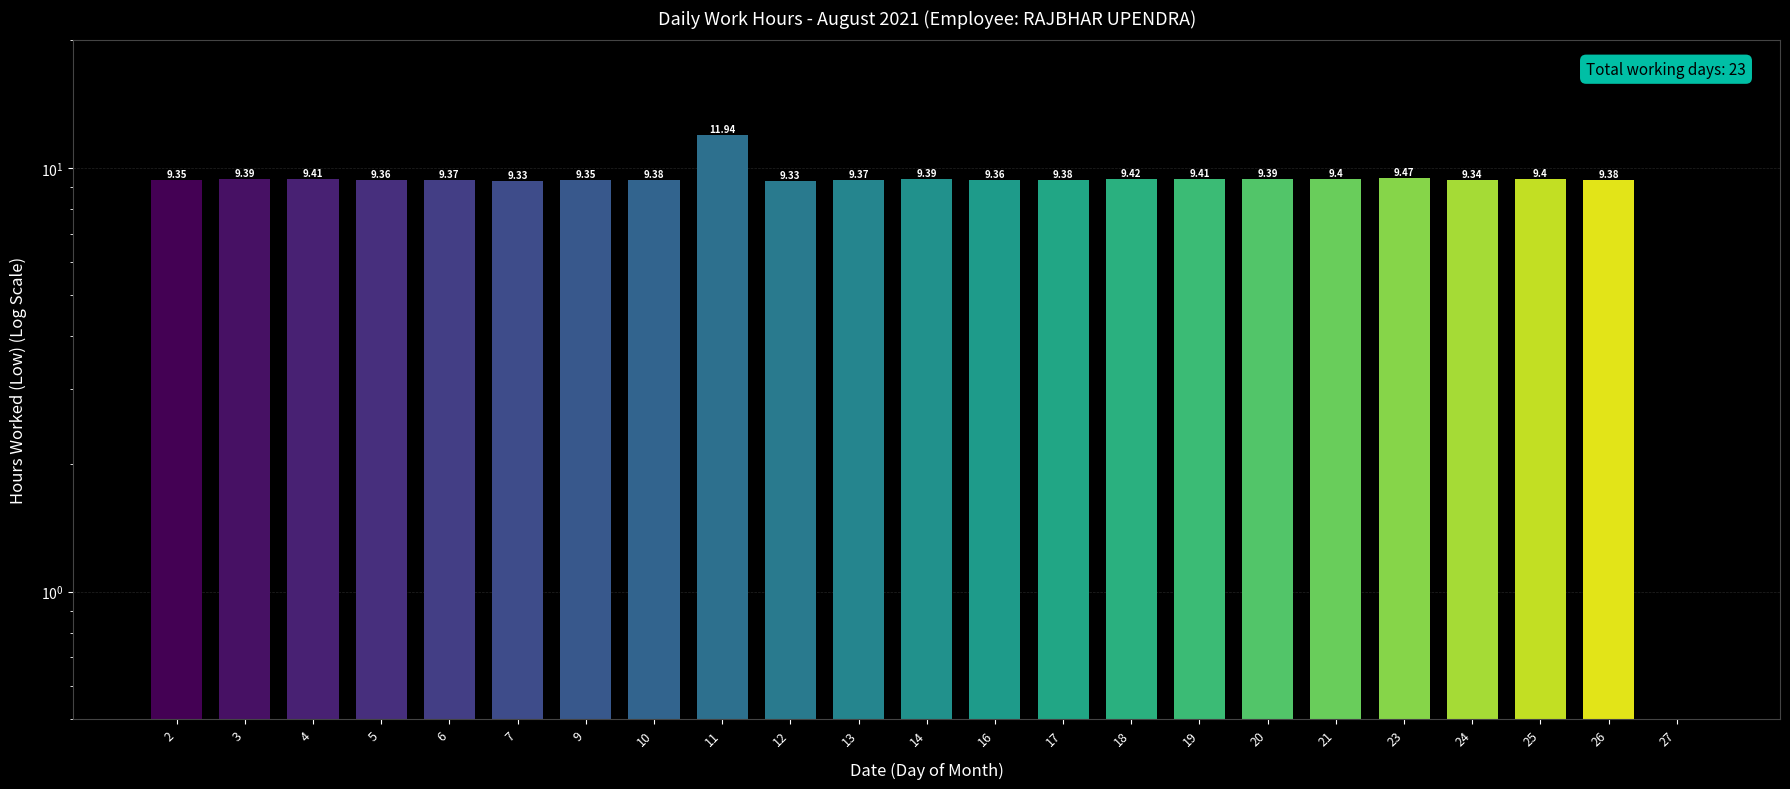

Reading left to right, transcribe all the data shown in this chart.

2=9.3	3=9.4	4=9.4	5=9.4	6=9.4	7=9.3	9=9.3	10=9.4	11=11.9	12=9.3	13=9.4	14=9.4	16=9.4	17=9.4	18=9.4	19=9.4	20=9.4	21=9.4	23=9.5	24=9.3	25=9.4	26=9.4	27=0.0